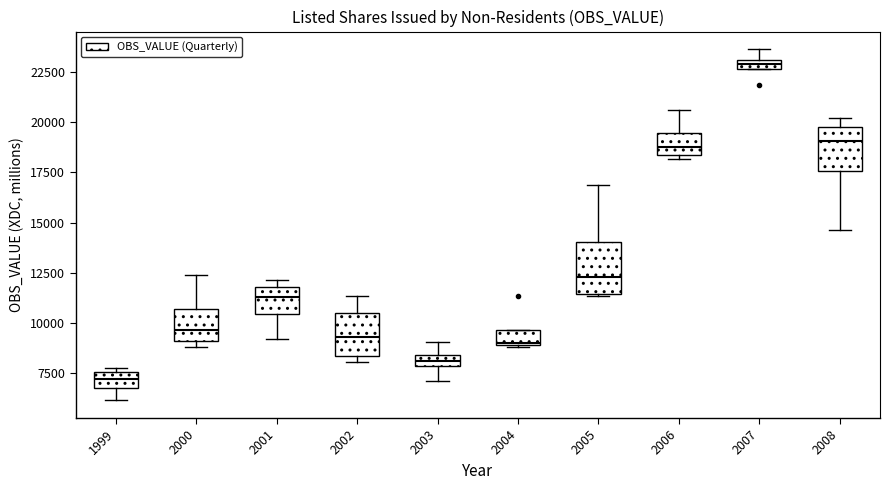

Where does the median line of the box at x = 2006 sit on the y-axis? The values are not printed on the chart, so give them approximately, as read against the axis.

19000